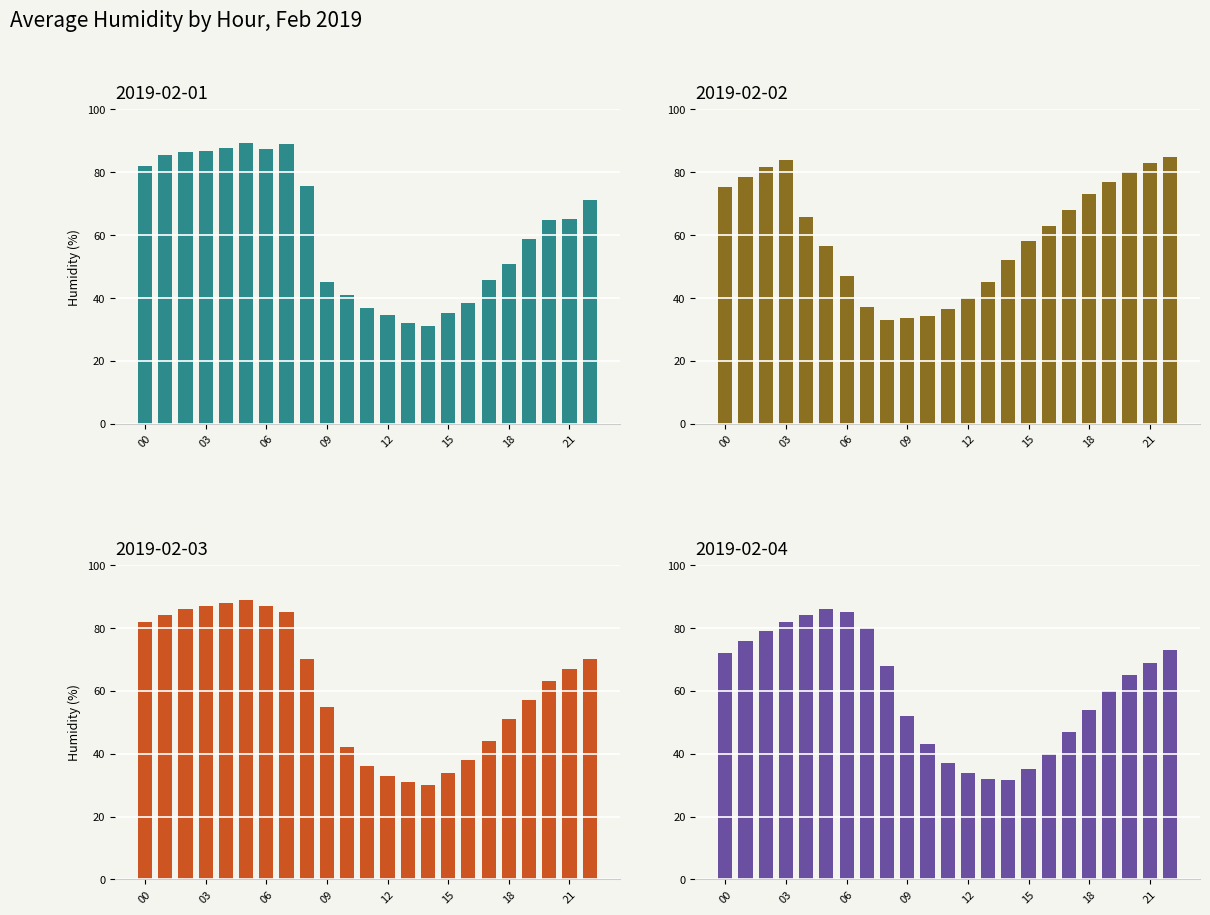

The value of 2019-02-01 at 03 is 25.6. True or false?

False